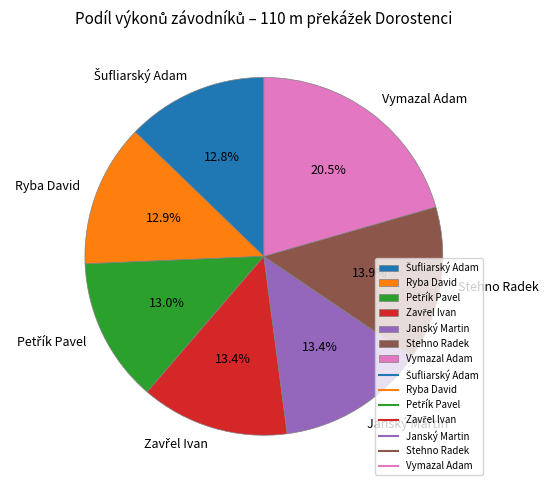

Which category has the biggest portion of the pie?

Vymazal Adam